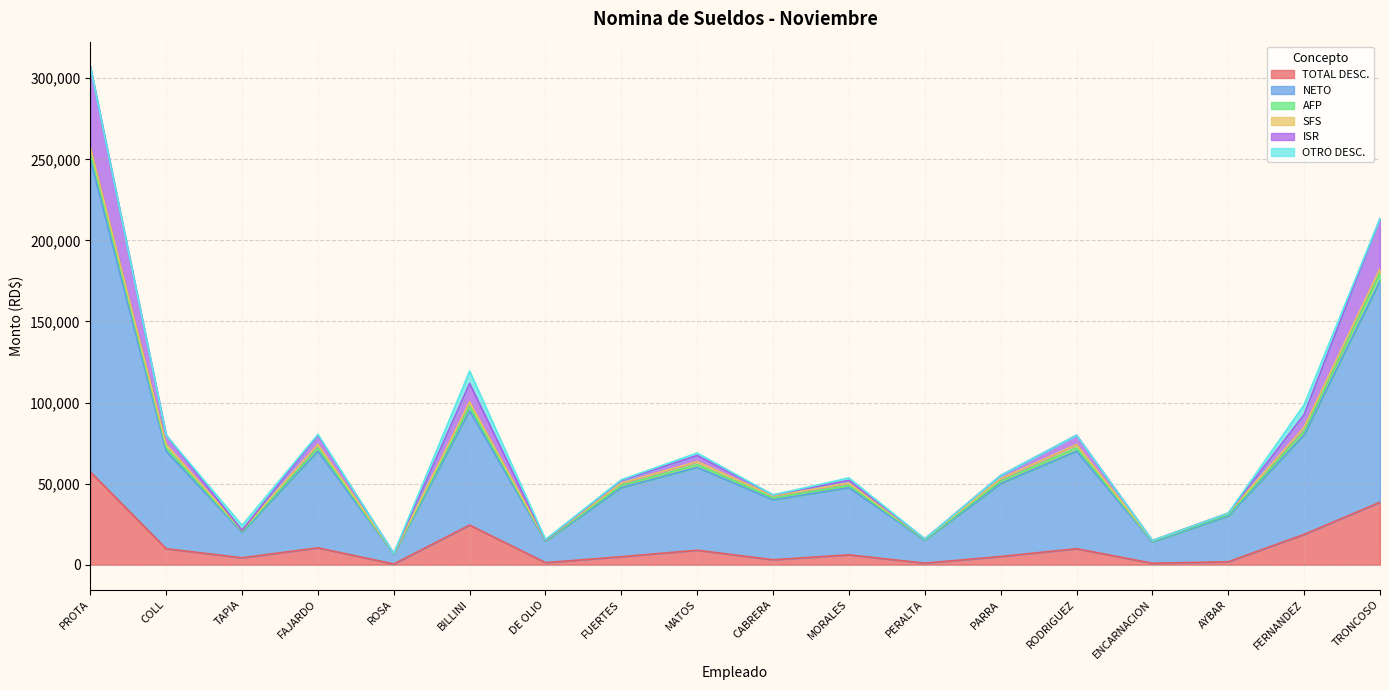

Between AYBAR and PROTA, which is larger?

PROTA